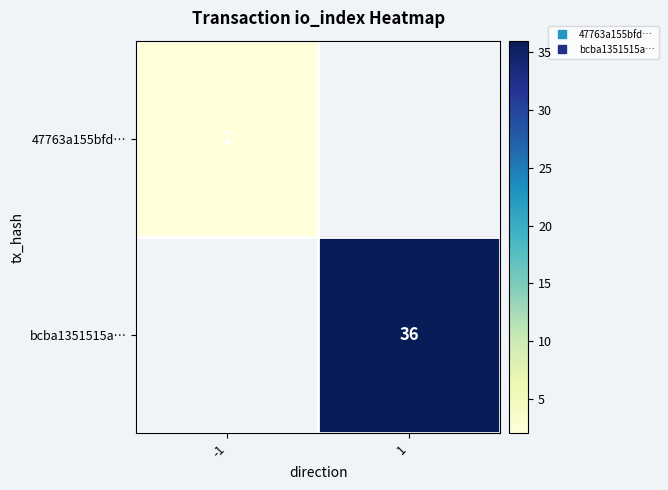

Is it true that bcba1351515a… equals 12.6 at 1?

False